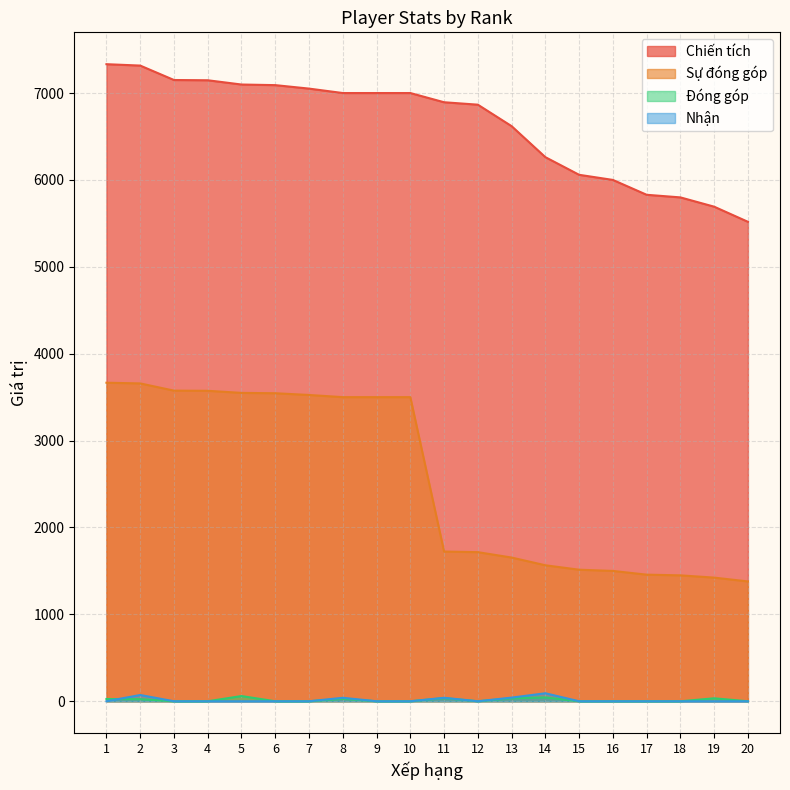

Which has a higher value, 10 or 11?

10